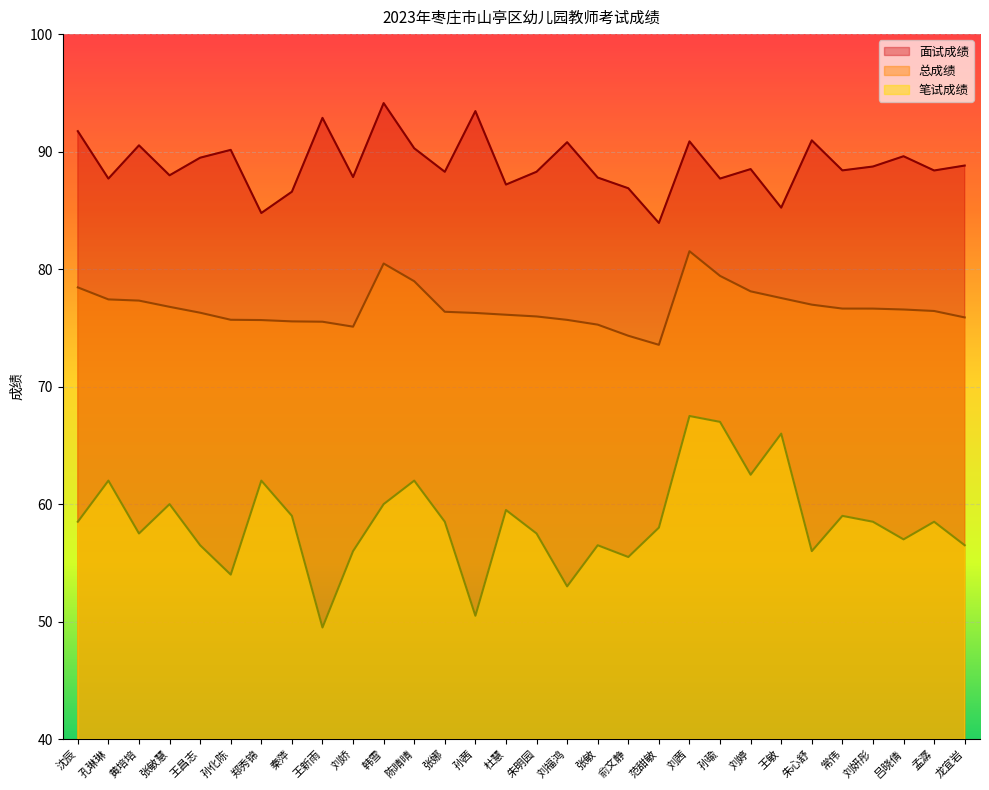

What is the difference between the maximum and second lowest values in the 面试成绩 series?

9.4